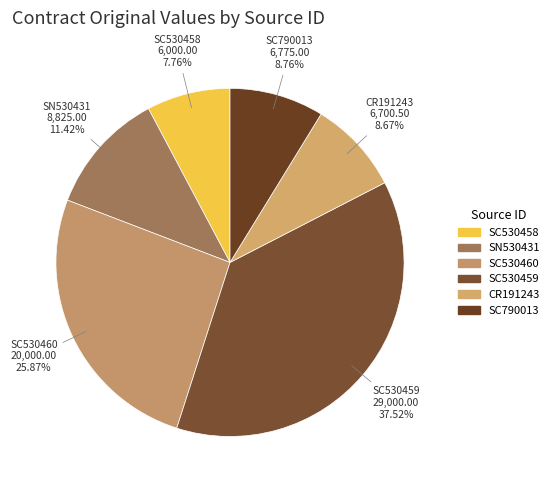

To the nearest percent, what is the average slice percentage?

17%